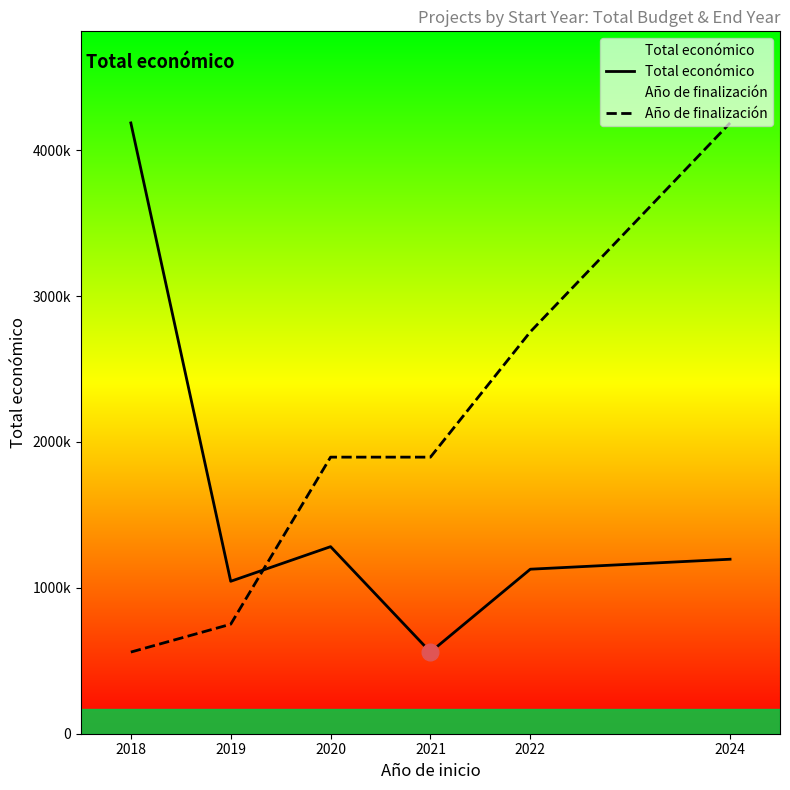

What are all the series names shown in the legend?

Total económico, Año de finalización